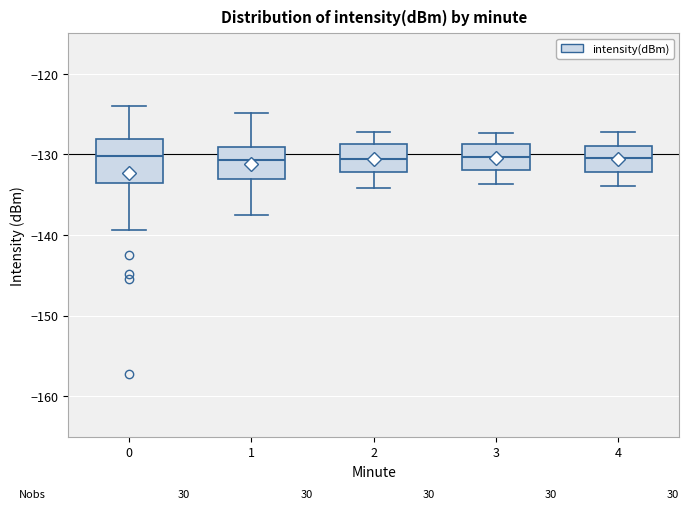

Comparing the boxes themselves (not the whiskers), which one is the tallest?

0